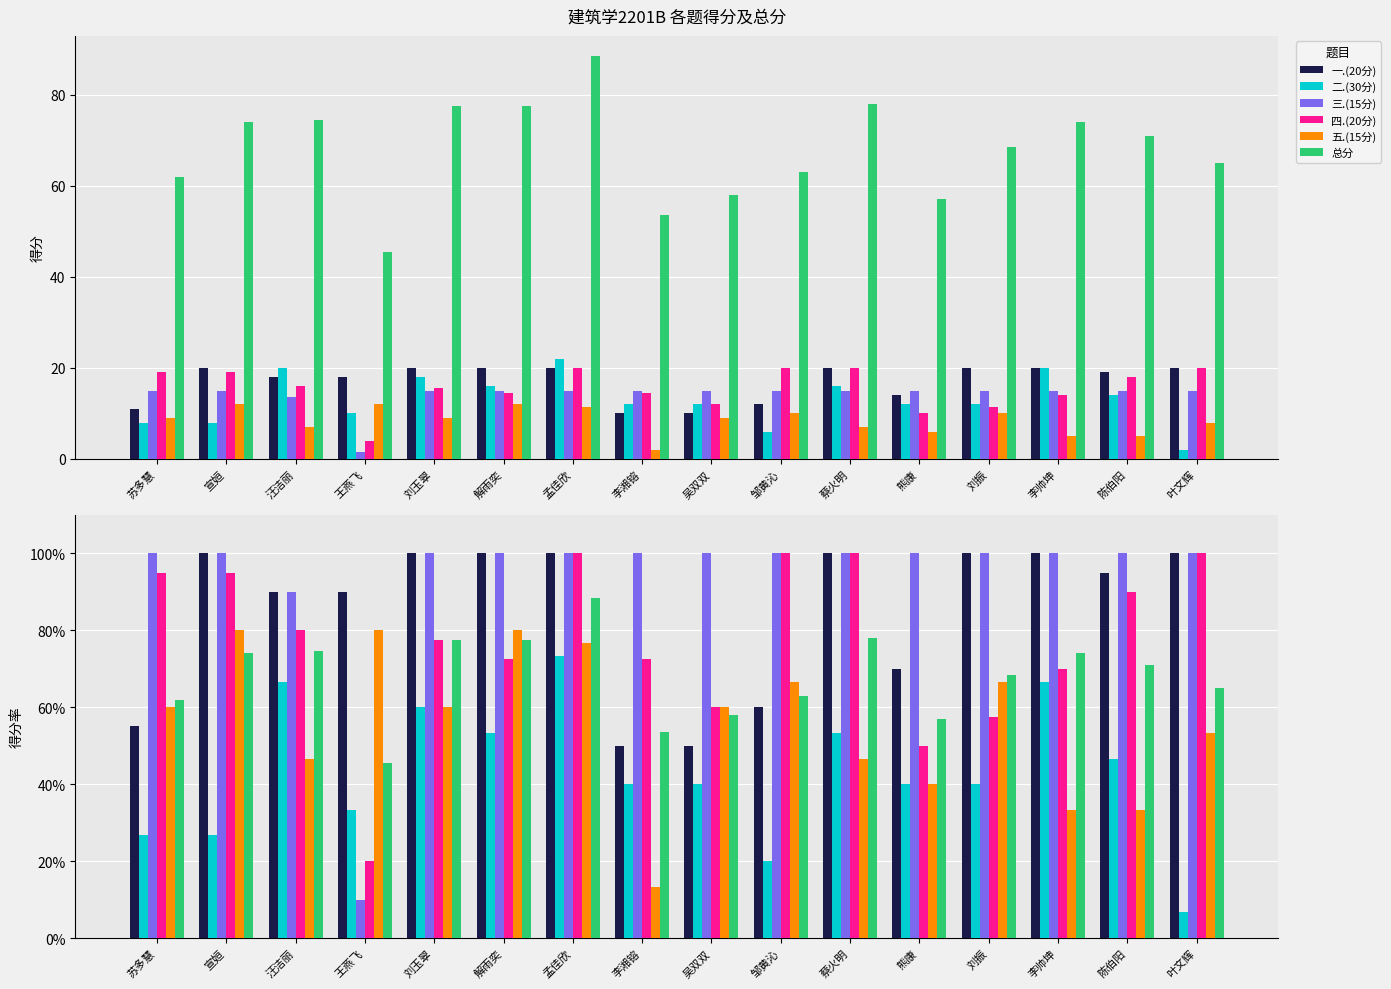

At how many categories does at least one series exceed 0?

16